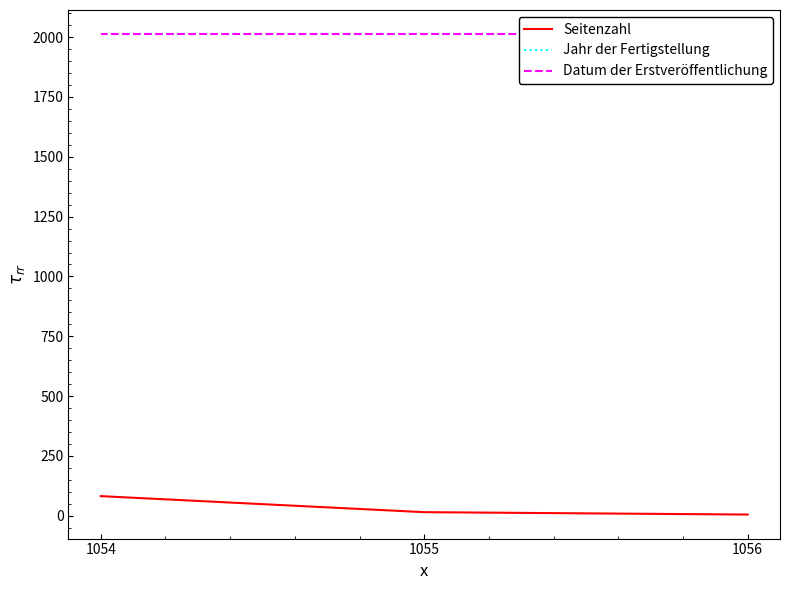

Which series has the largest total across all categories?

Jahr der Fertigstellung